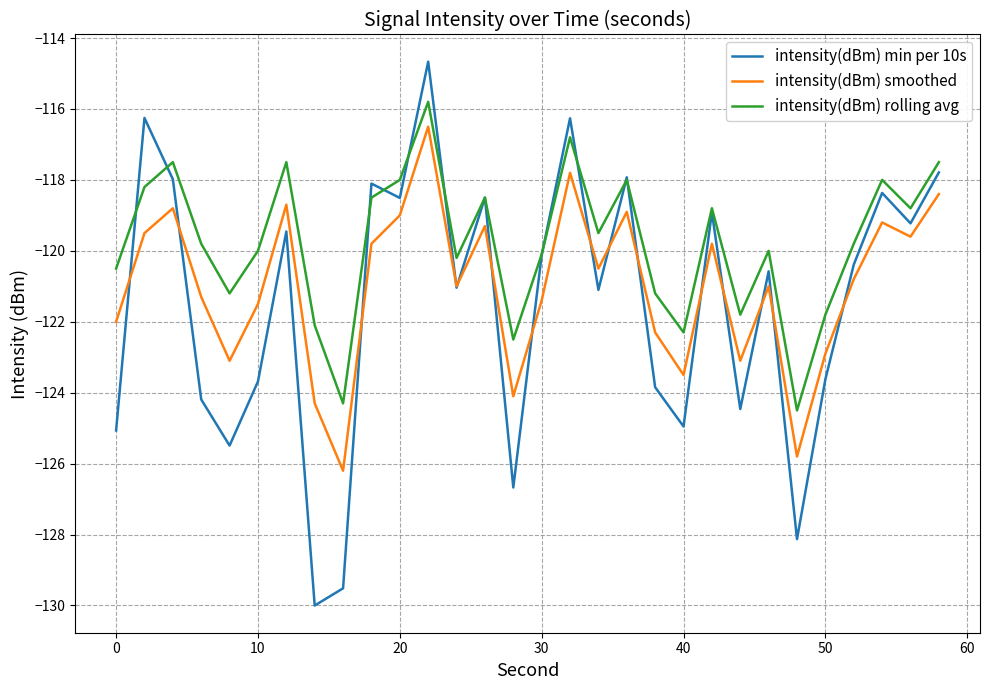

Which series has the largest total across all categories?

intensity(dBm) rolling avg